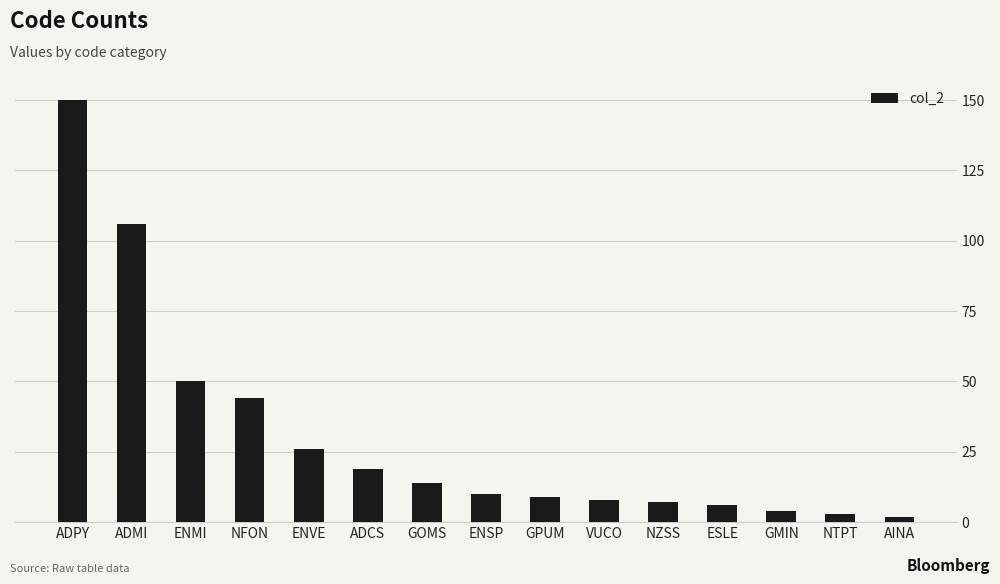

What is the label of the 8th bar from the left?

ENSP